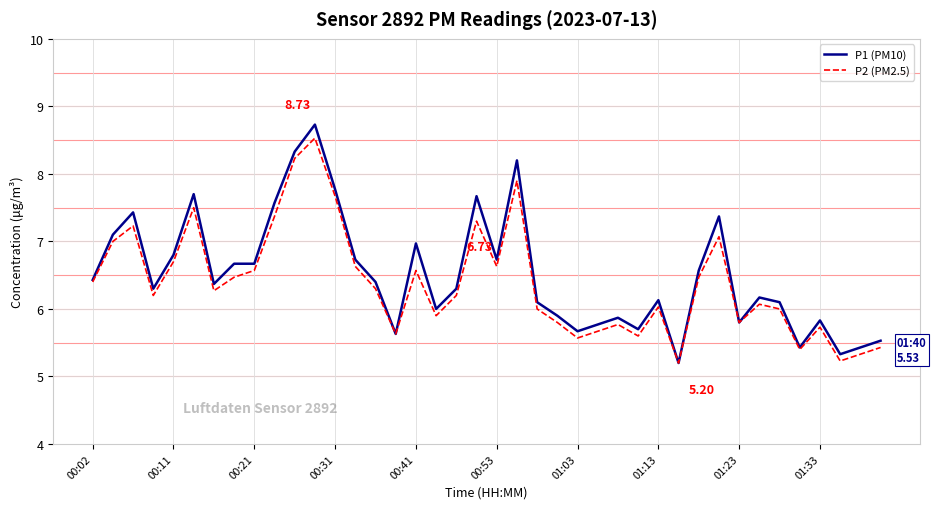

Which series has the largest range (max minus min)?

P1 (PM10)